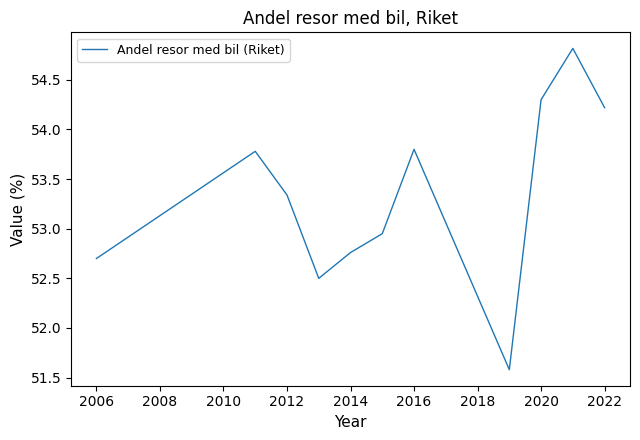

What is the greatest value displayed?

54.8